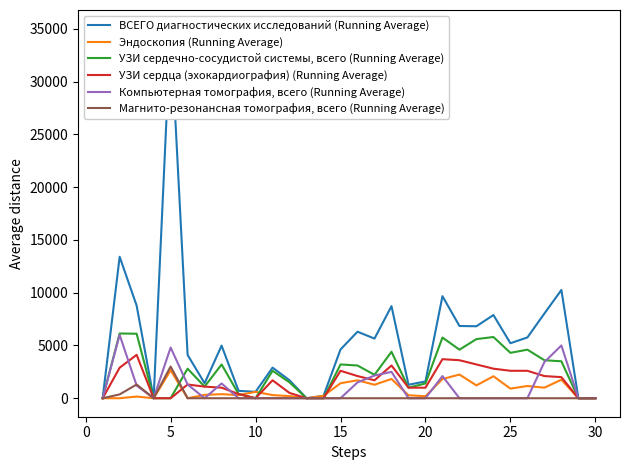

What is the maximum value for УЗИ сердца (эхокардиография) (Running Average)?

4110